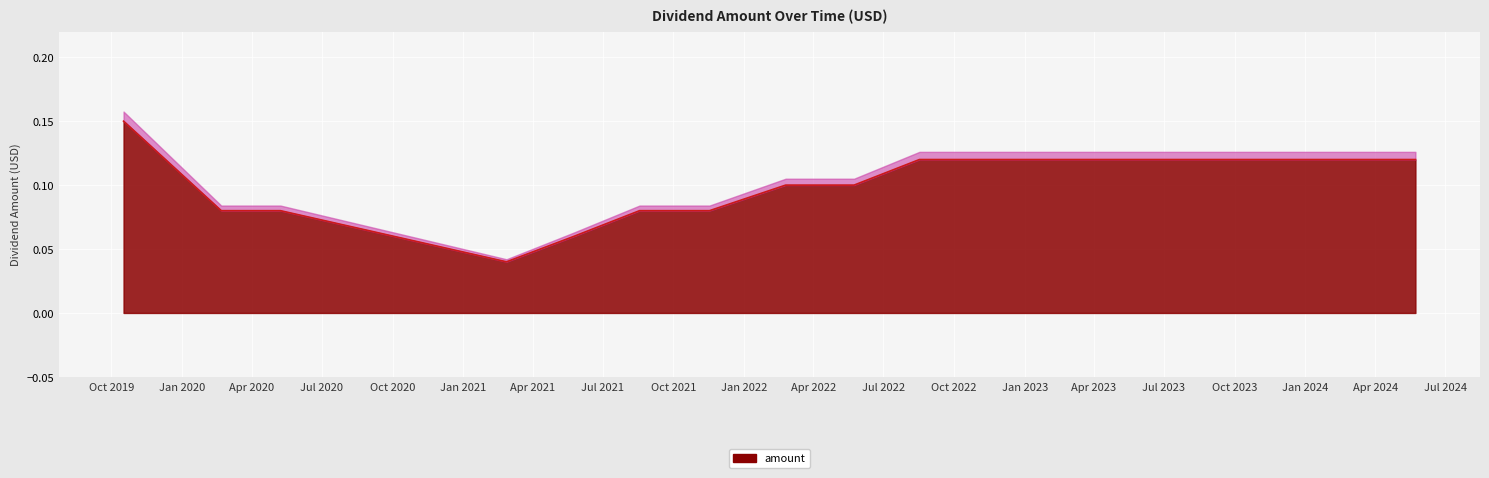

What is the sum of the values at 2021-11-17 and 2020-05-08?

0.2